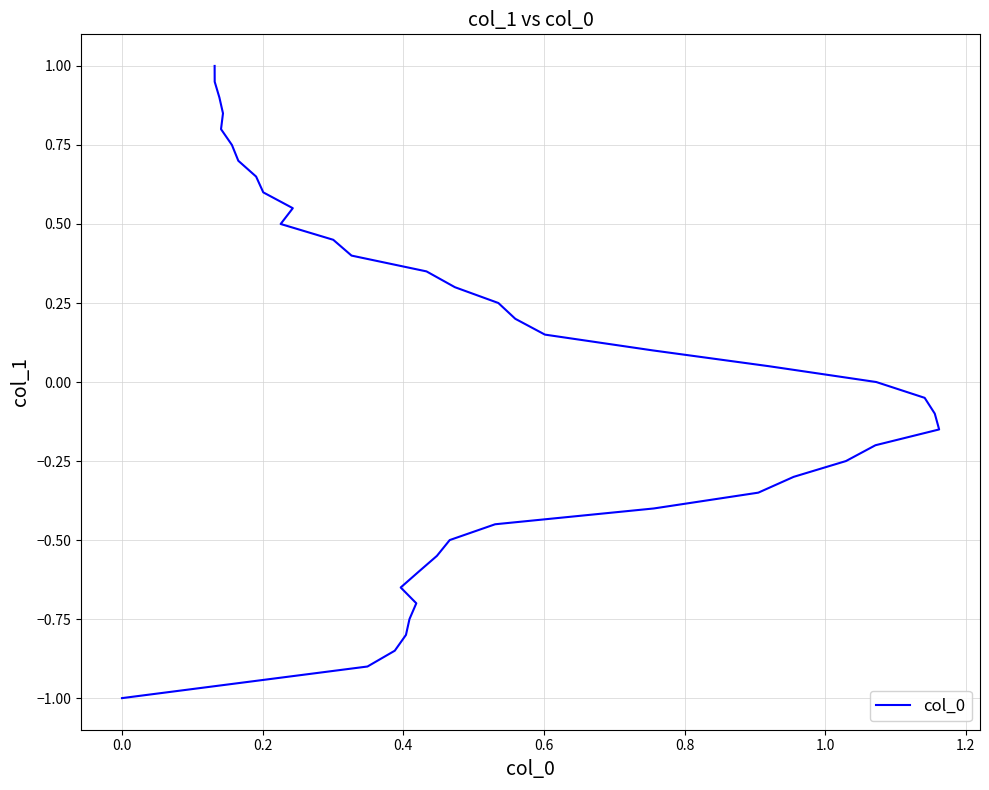

What is the difference between the maximum and minimum values?

2.0